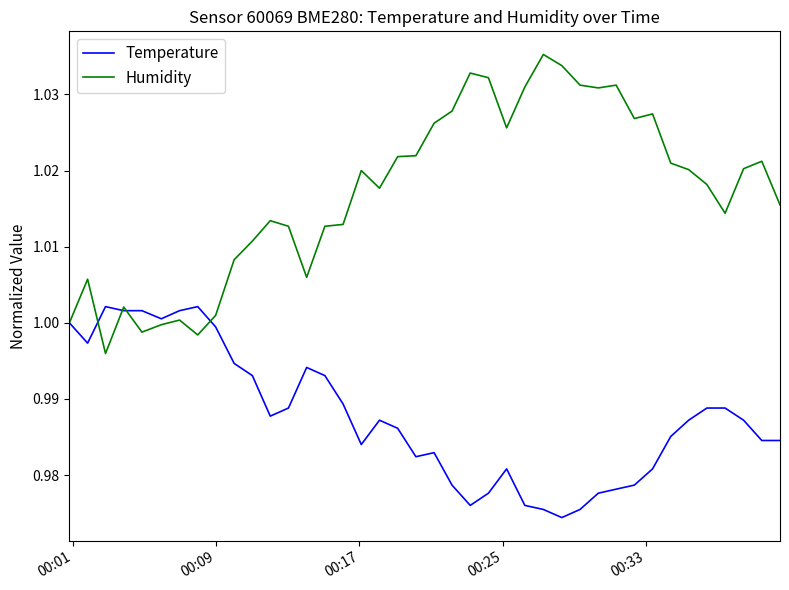

How many lines are shown in the chart?

2